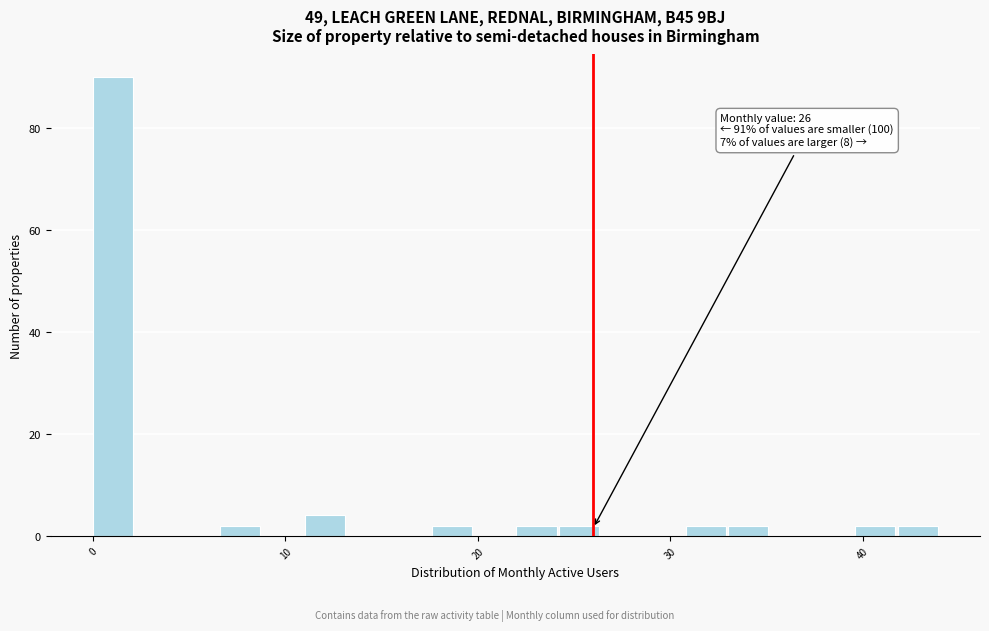

Read against the x-axis, roughly where is the centre of the tallest bar?

1